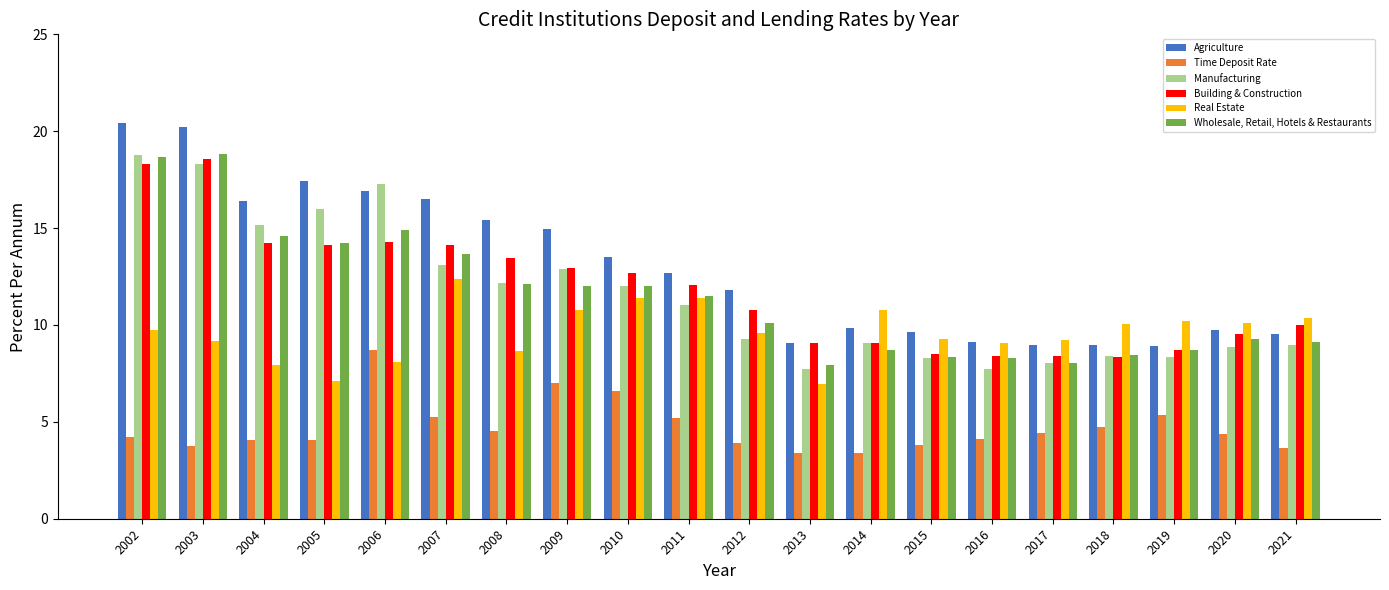

The value of Building & Construction at 2002 is 18.3. True or false?

True